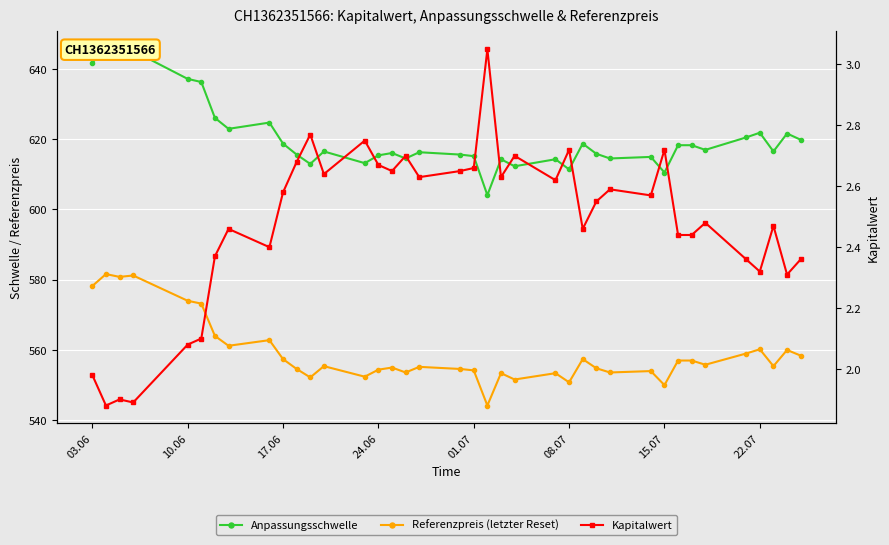

What is the sum of all Anpassungsschwelle values?

23578.6